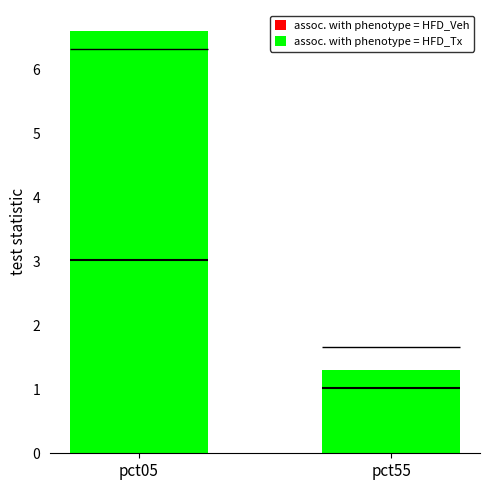

True or false: assoc. with phenotype = HFD_Tx has a value of 0.4 at pct55.

False